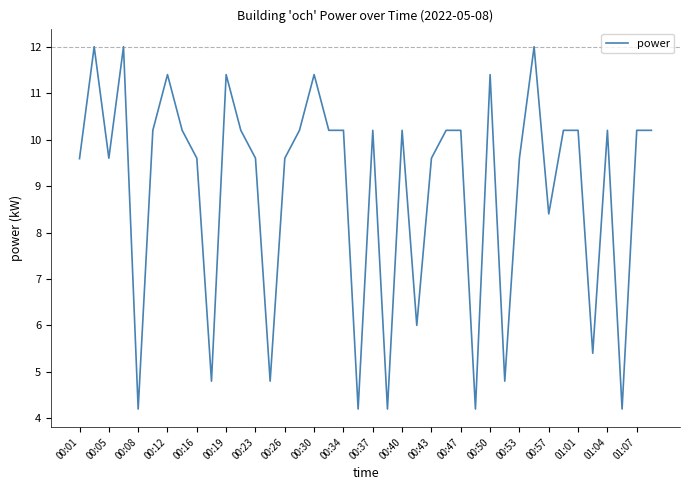

What is the greatest value displayed?

12.0